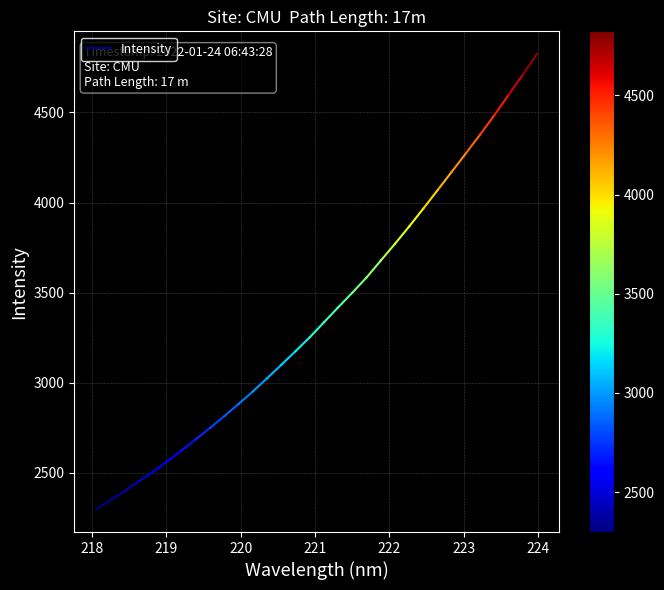

Where does the data first go above 2348?

218